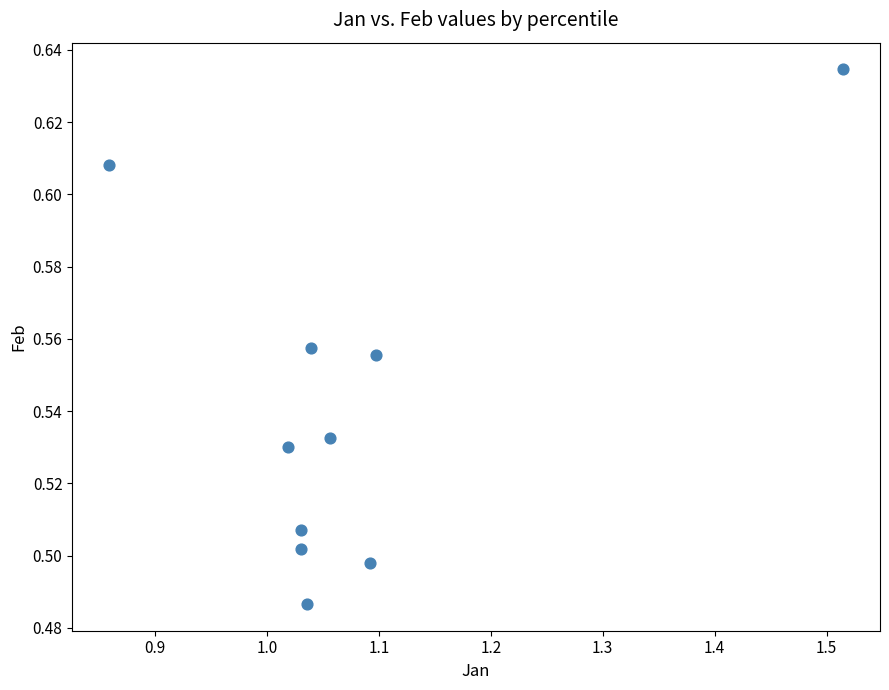

What is the average X value?

1.1